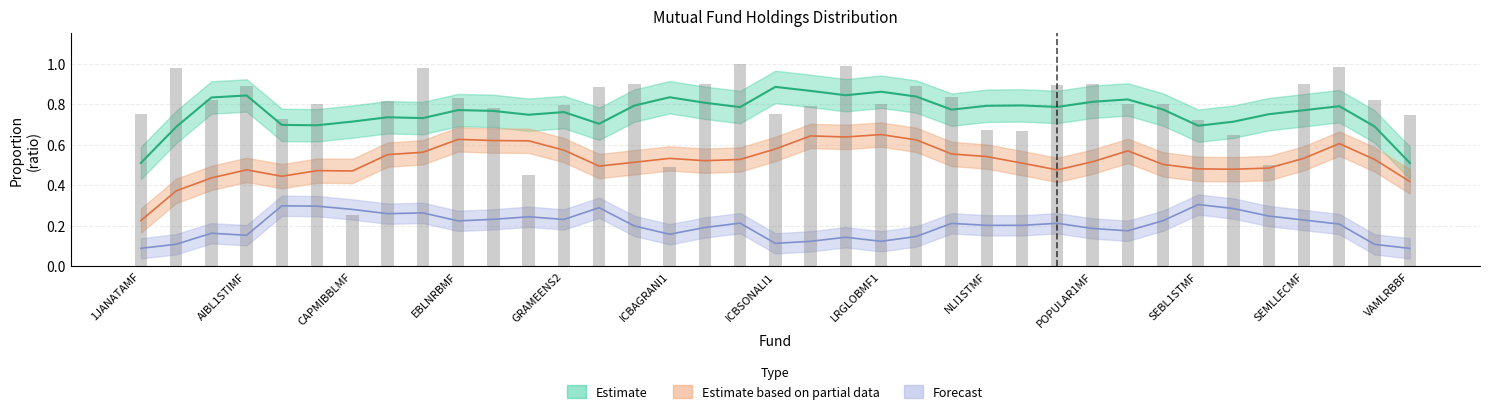

At which label does free_float reach its peak?

ICBAMCL2ND